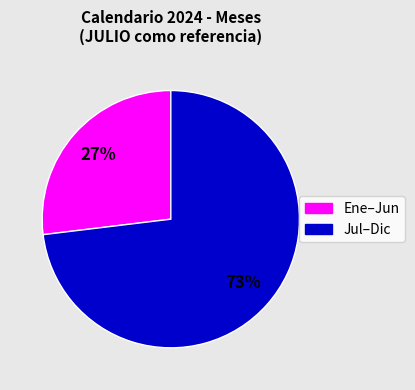

To the nearest percent, what is the difference between the largest and smallest slice percentages?

46%